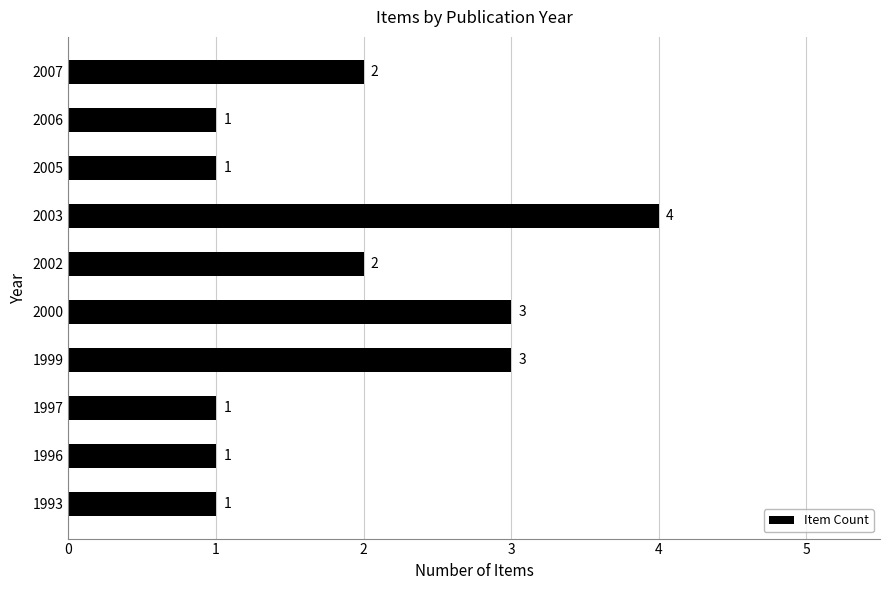

Reading bottom to top, transcribe all the data shown in this chart.

1	1	1	3	3	2	4	1	1	2